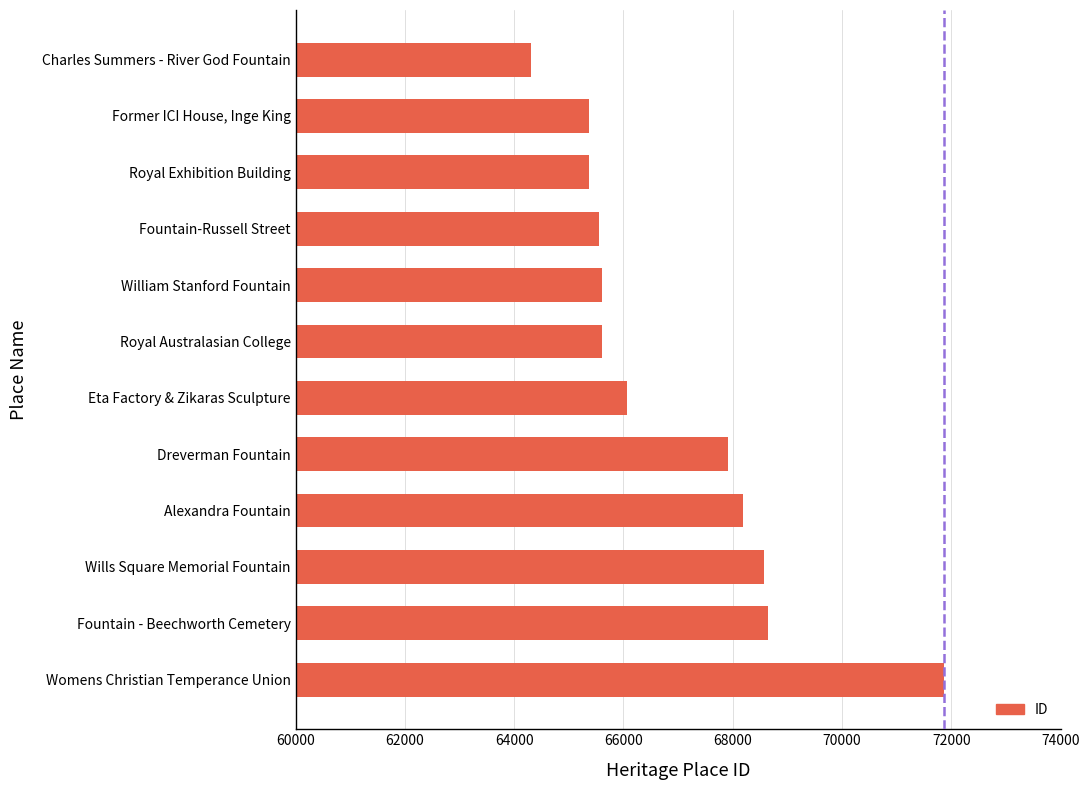

At which label is the value closest to 68086?

Alexandra Fountain